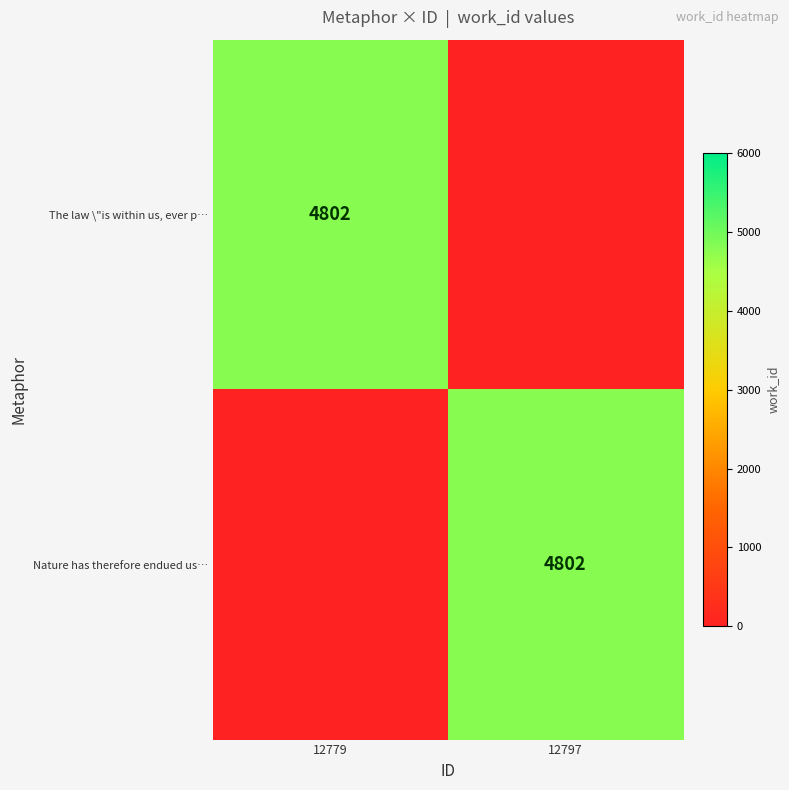

What is the total value across all series at 12779?

4802